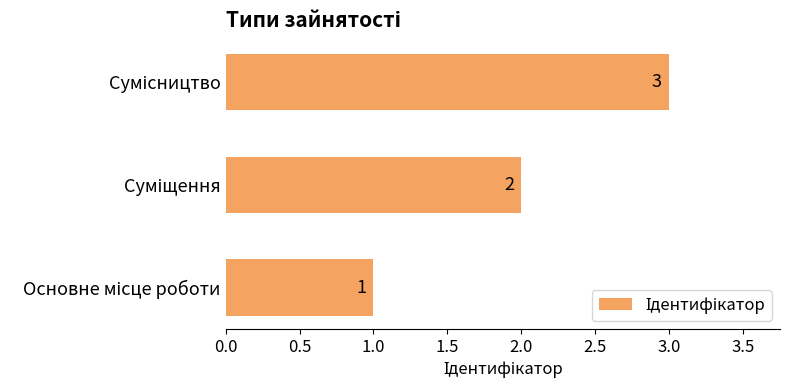

What is the smallest value displayed?

1